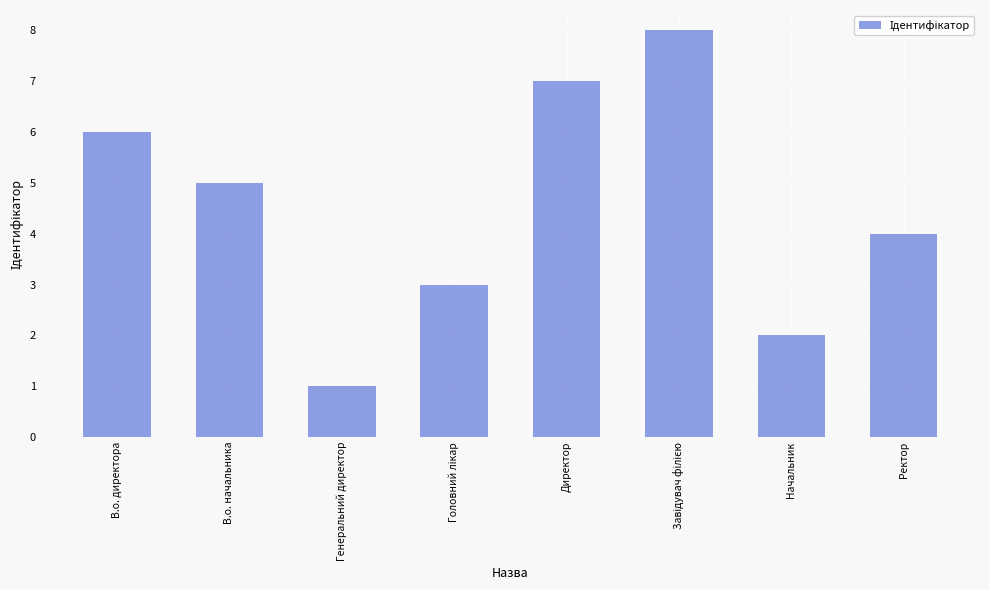

What is the label of the 1st bar from the left?

В.о. директора